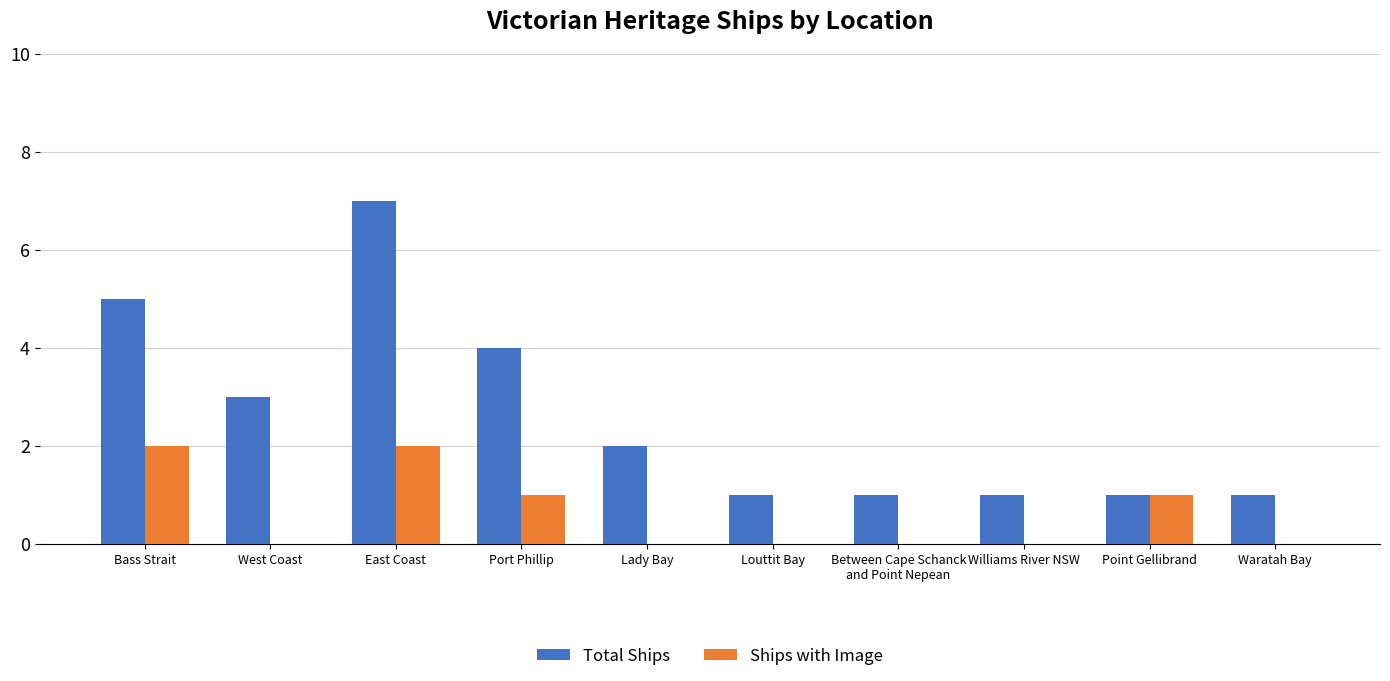

What is the sum of all Total Ships values?

26